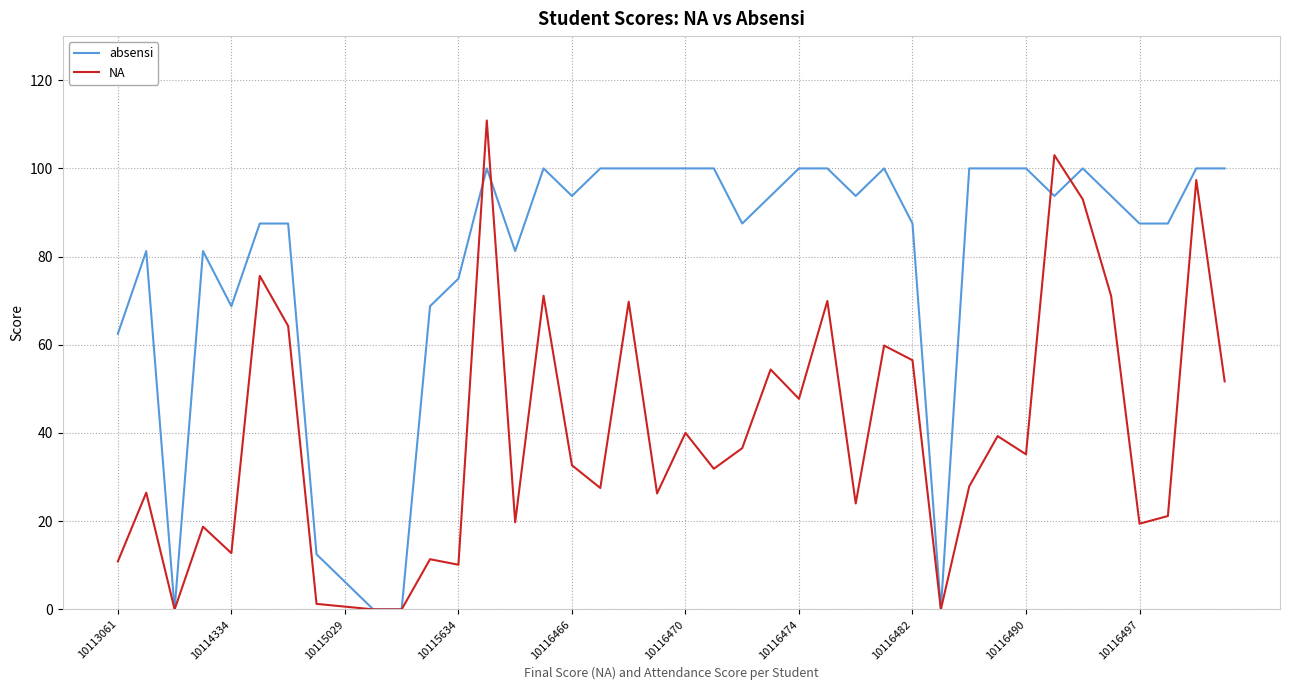

Which series has the largest total across all categories?

absensi